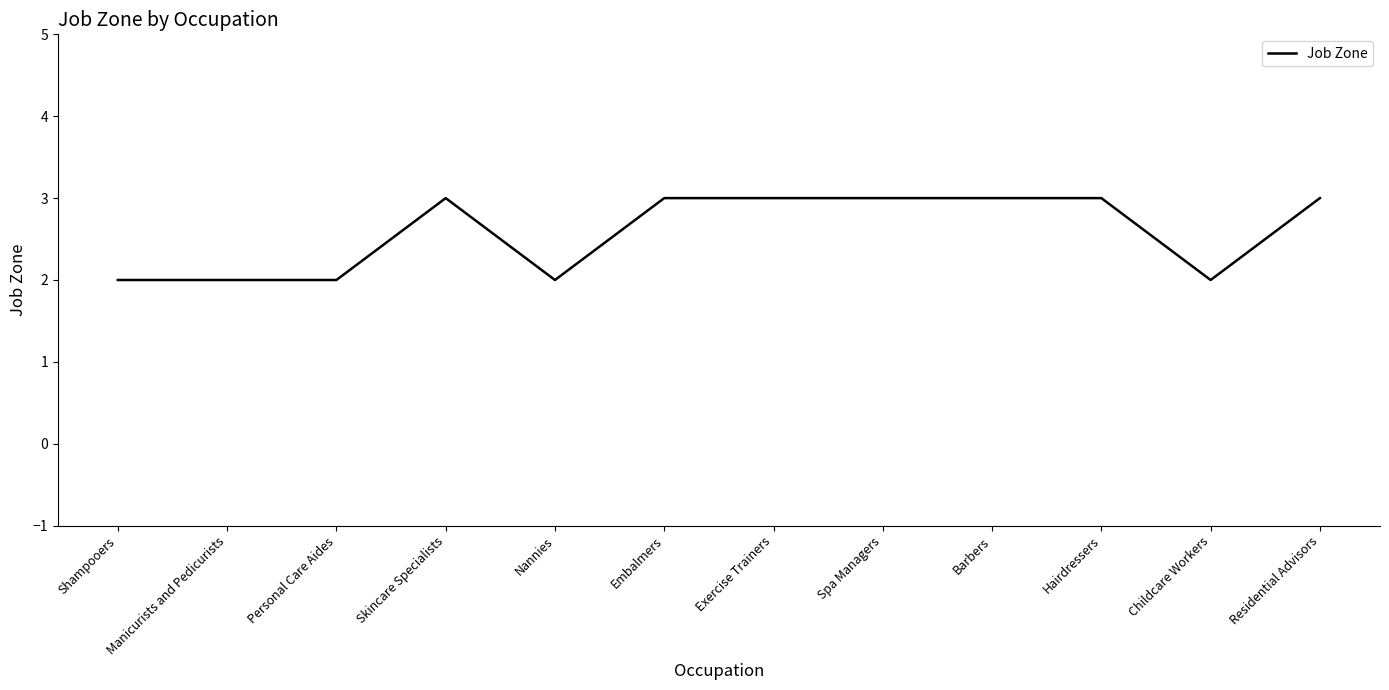

What is the greatest value displayed?

3